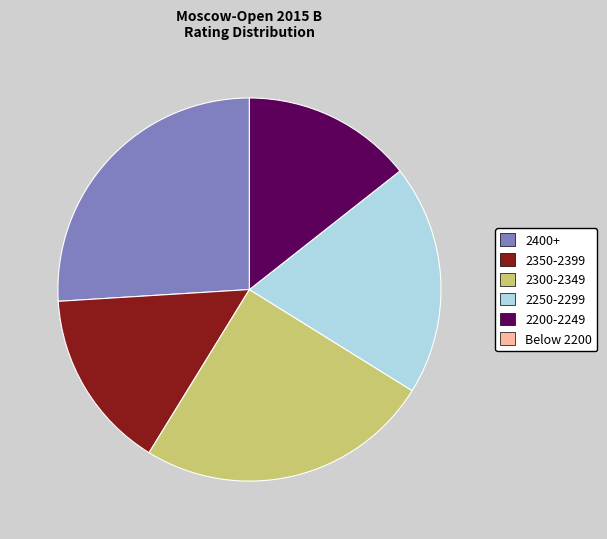

True or false: 2400+ accounts for 15% of the total.

False